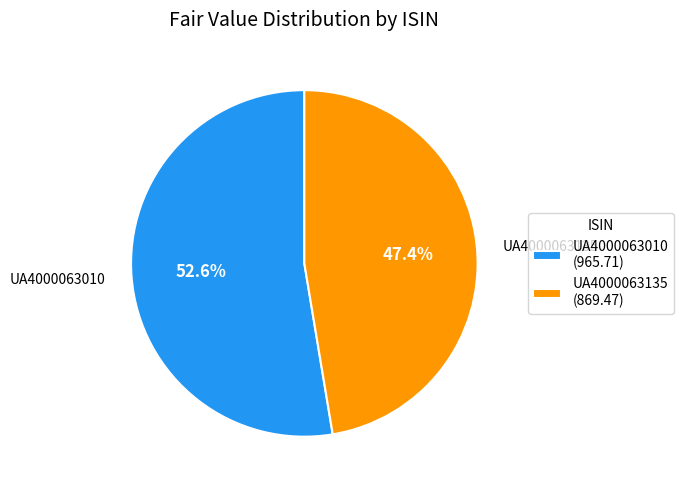

What percentage is the UA4000063010 slice, to the nearest percent?

53%